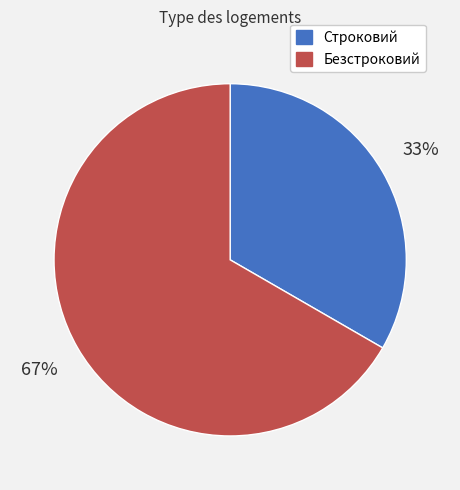

The Безстроковий slice represents 77% of the pie. True or false?

False